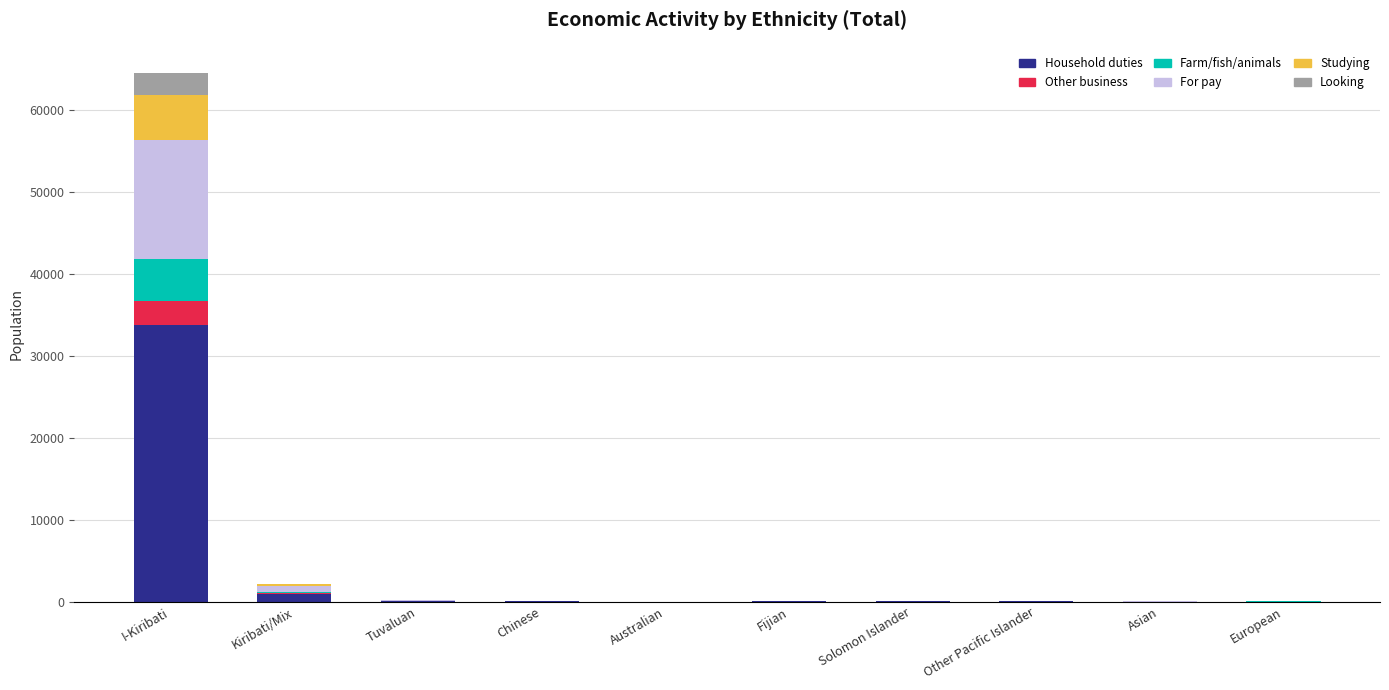

True or false: Household duties has a value of 12 at Fijian.

True